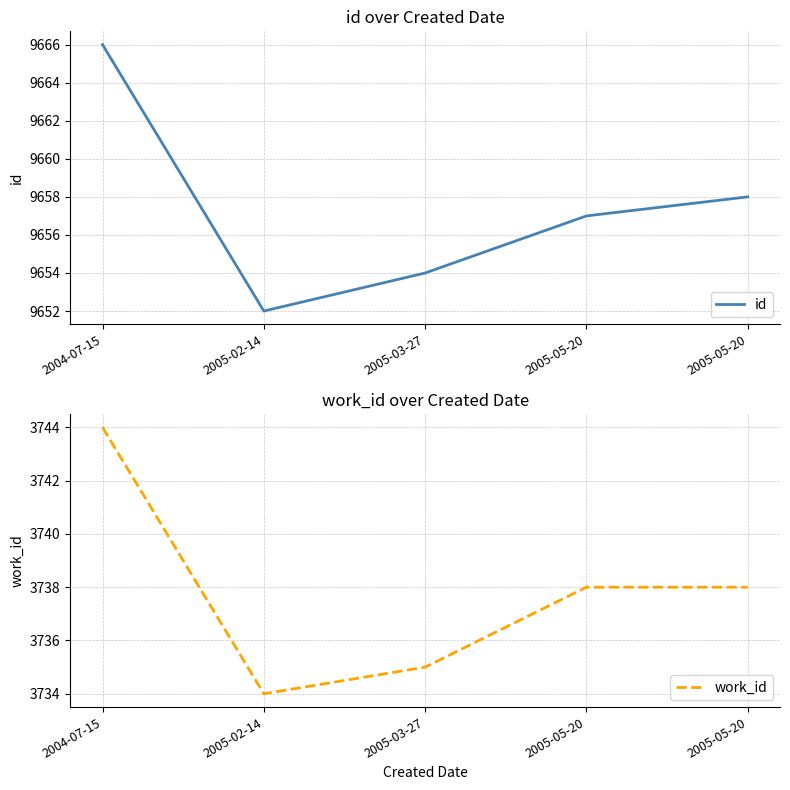

How many data points in id are above 9657?

2